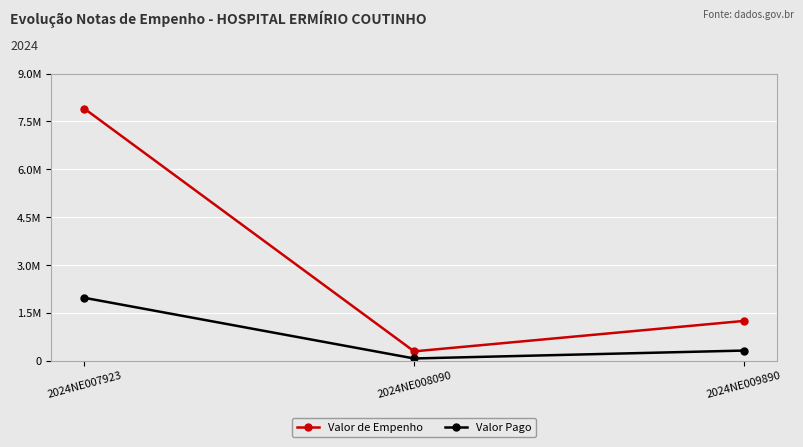

What are all the series names shown in the legend?

Valor de Empenho, Valor Pago